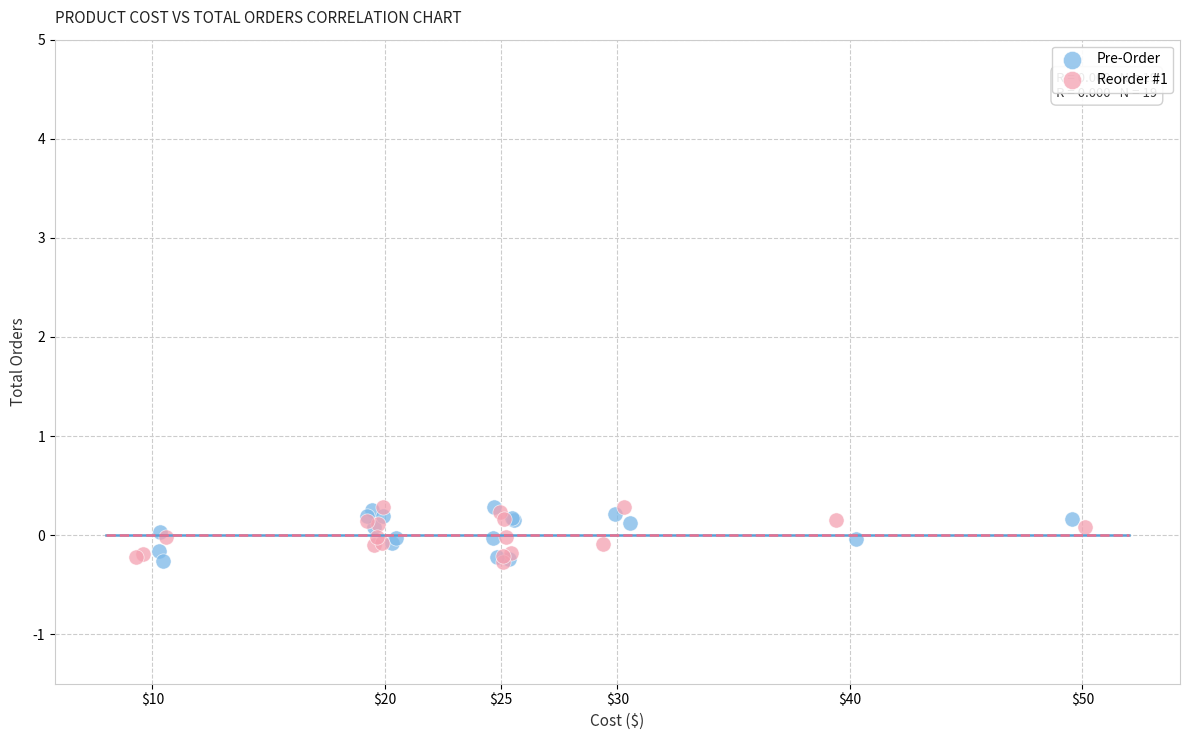

What are all the series names shown in the legend?

Pre-Order, Reorder #1